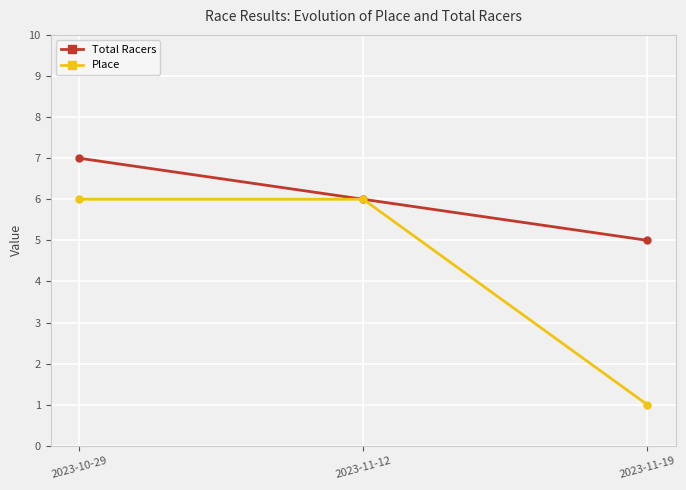

Is the value of Total Racers at 2023-11-19 greater than the value of Place at 2023-11-12?

No